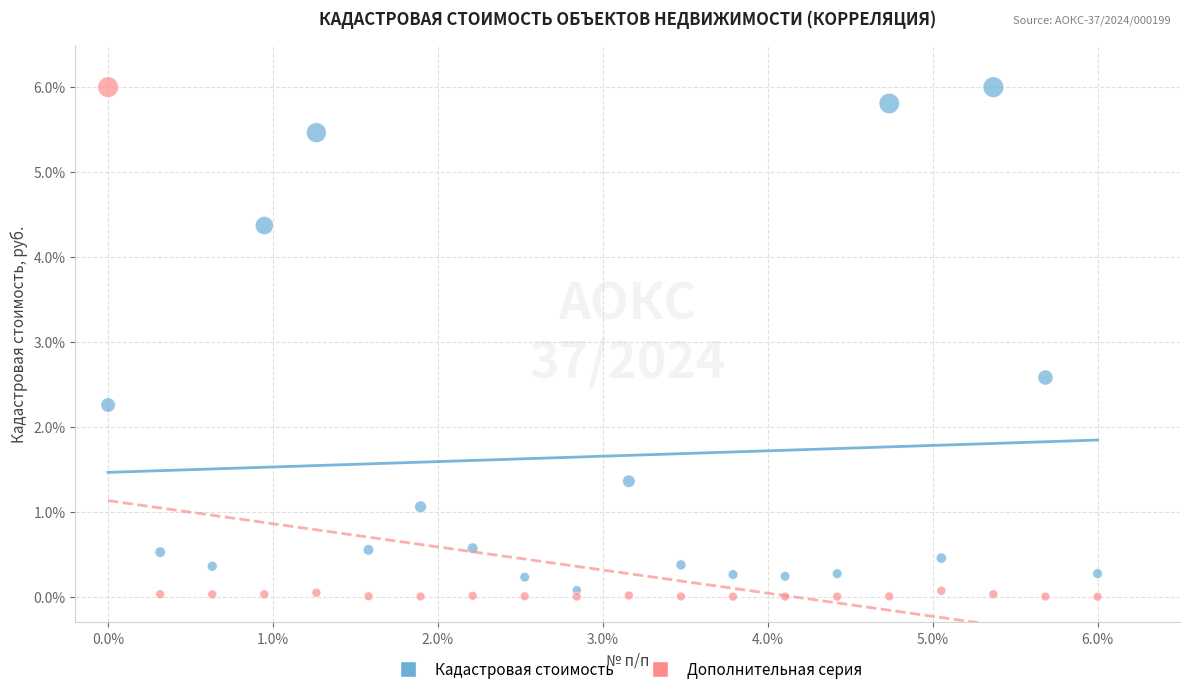

Across all series, what Y value is closest to 3?

2.6